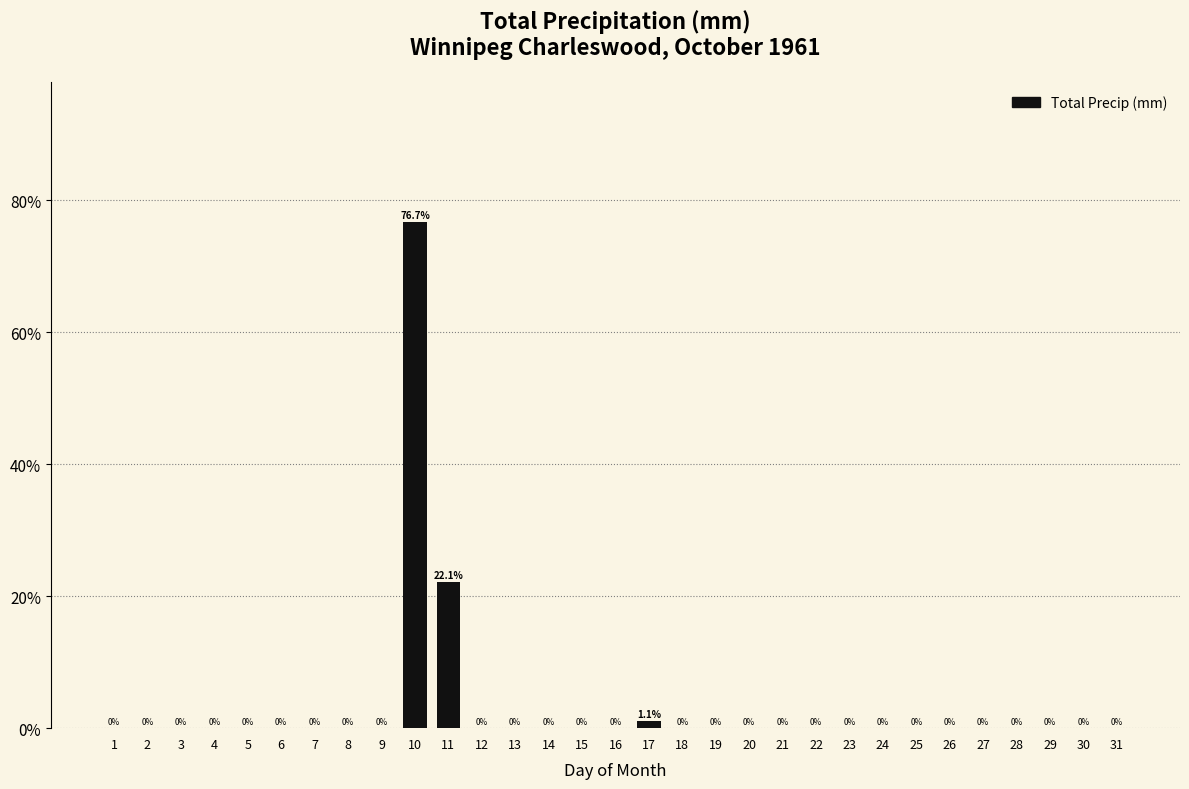

Reading left to right, transcribe all the data shown in this chart.

1=0.0	2=0.0	3=0.0	4=0.0	5=0.0	6=0.0	7=0.0	8=0.0	9=0.0	10=76.7	11=22.1	12=0.0	13=0.0	14=0.0	15=0.0	16=0.0	17=1.1	18=0.0	19=0.0	20=0.0	21=0.0	22=0.0	23=0.0	24=0.0	25=0.0	26=0.0	27=0.0	28=0.0	29=0.0	30=0.0	31=0.0